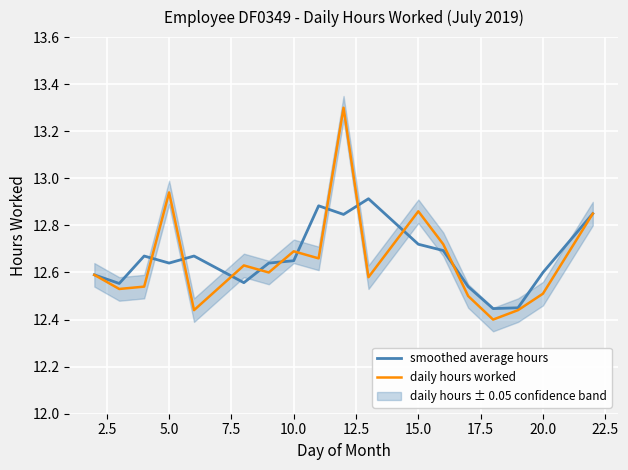

True or false: daily hours worked has a value of 12.5 at 20.0.

True